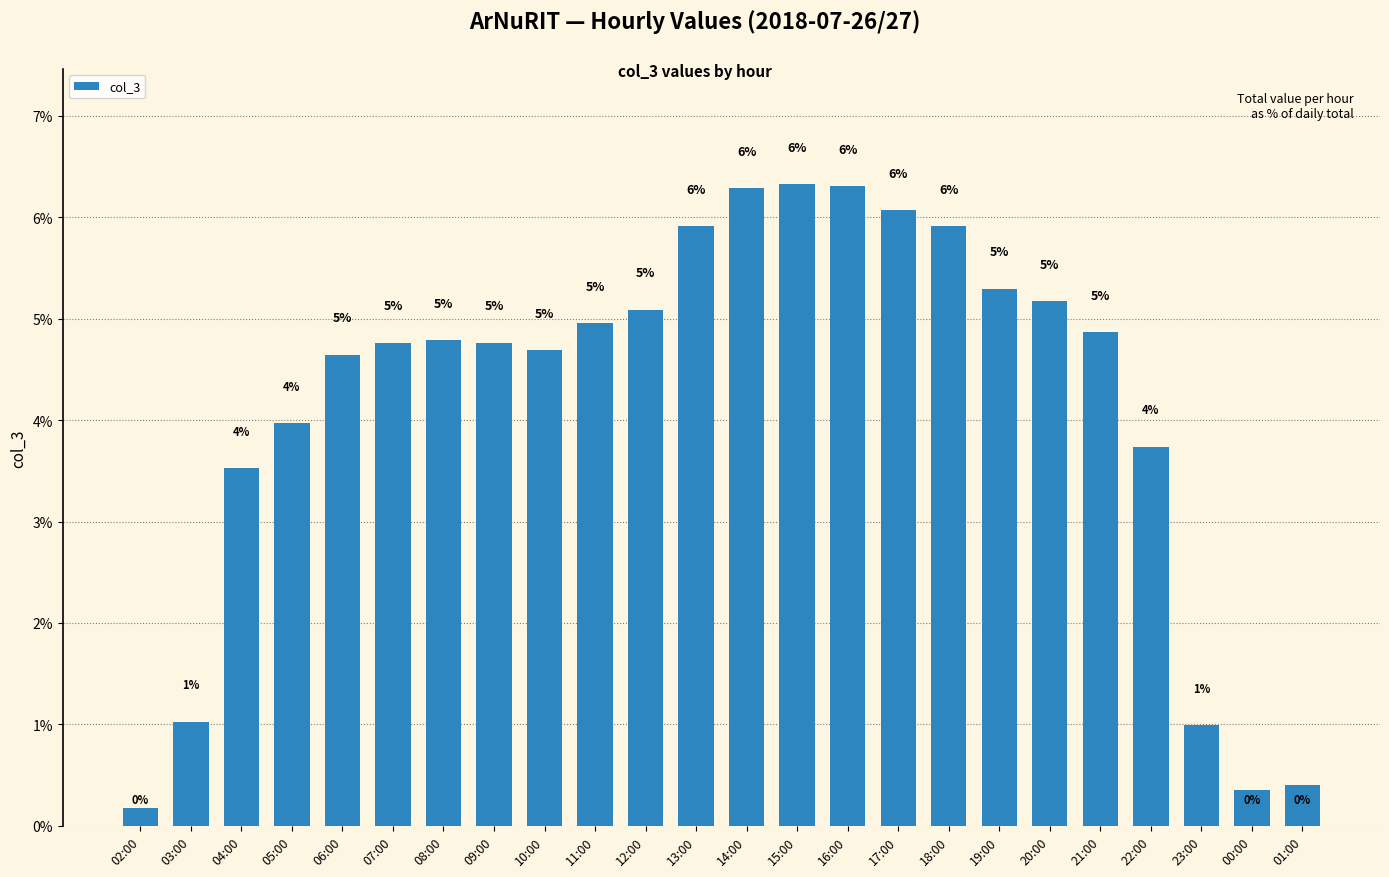

Is it true that the value at 13:00 is 9.2?

False